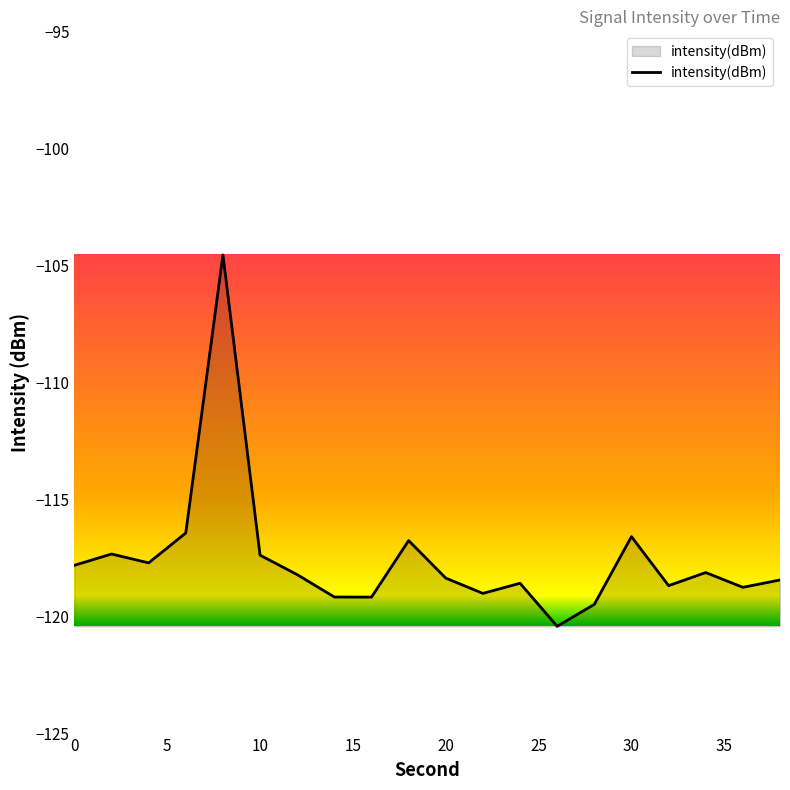

What is the difference between the maximum and minimum values?

15.9